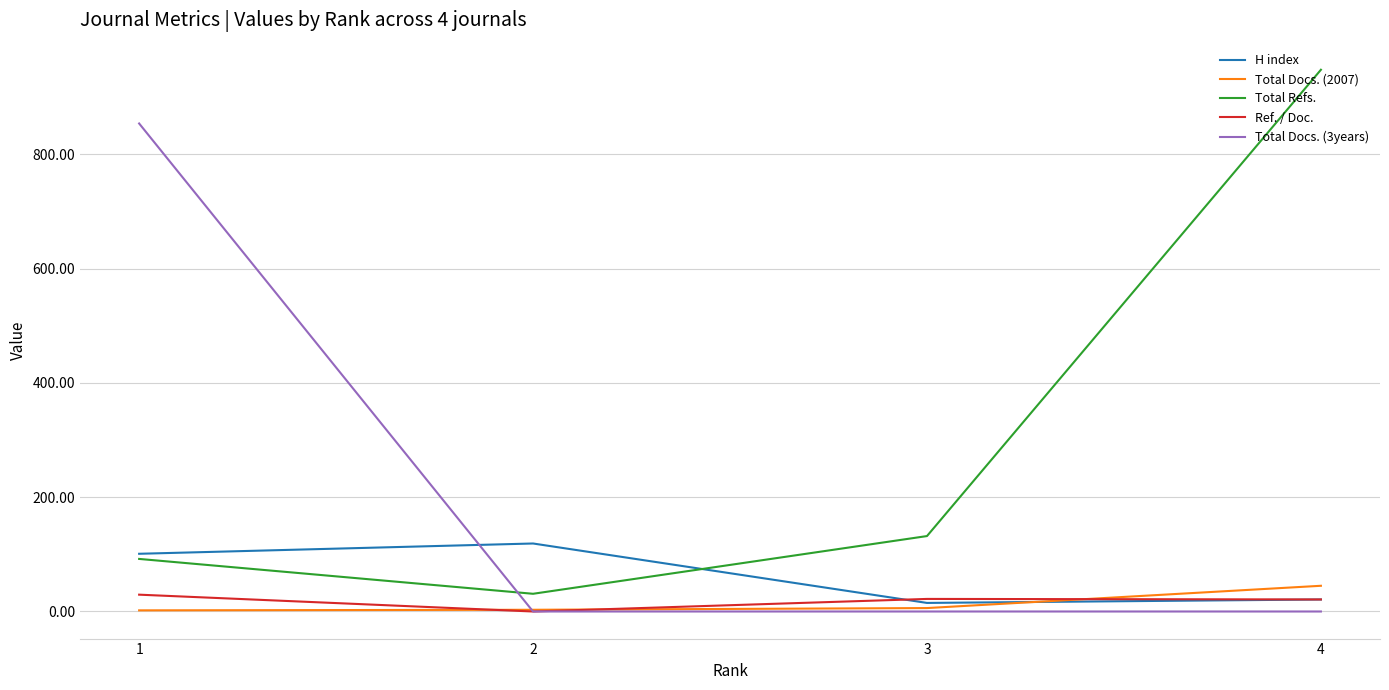

What are all the series names shown in the legend?

H index, Total Docs. (2007), Total Refs., Ref. / Doc., Total Docs. (3years)